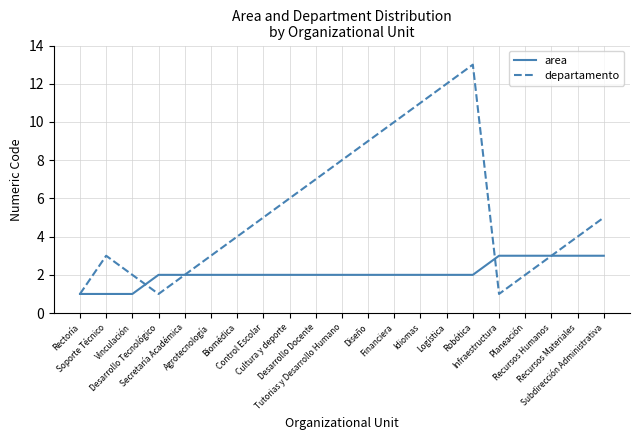

Reading left to right, extract all data points from this chart.

area: 1	1	1	2	2	2	2	2	2	2	2	2	2	2	2	2	3	3	3	3	3
departamento: 1	3	2	1	2	3	4	5	6	7	8	9	10	11	12	13	1	2	3	4	5